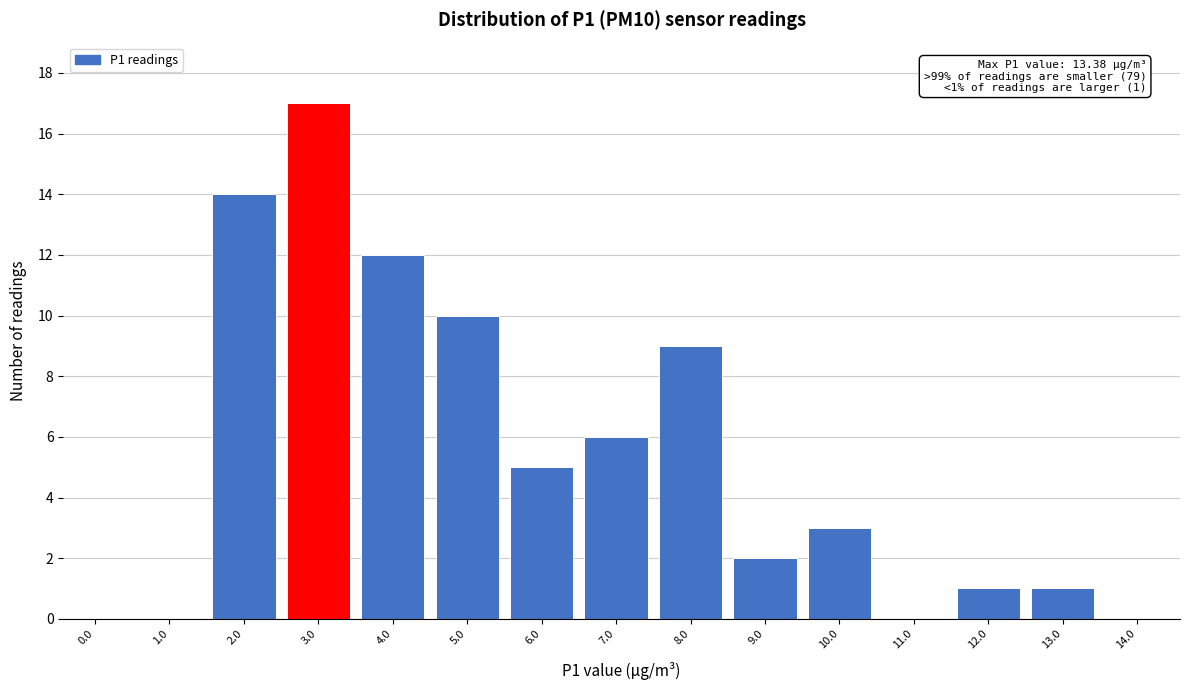

Reading right to left, what are all the values shown in this chart?

14.0=0	13.0=1	12.0=1	11.0=0	10.0=3	9.0=2	8.0=9	7.0=6	6.0=5	5.0=10	4.0=12	3.0=17	2.0=14	1.0=0	0.0=0